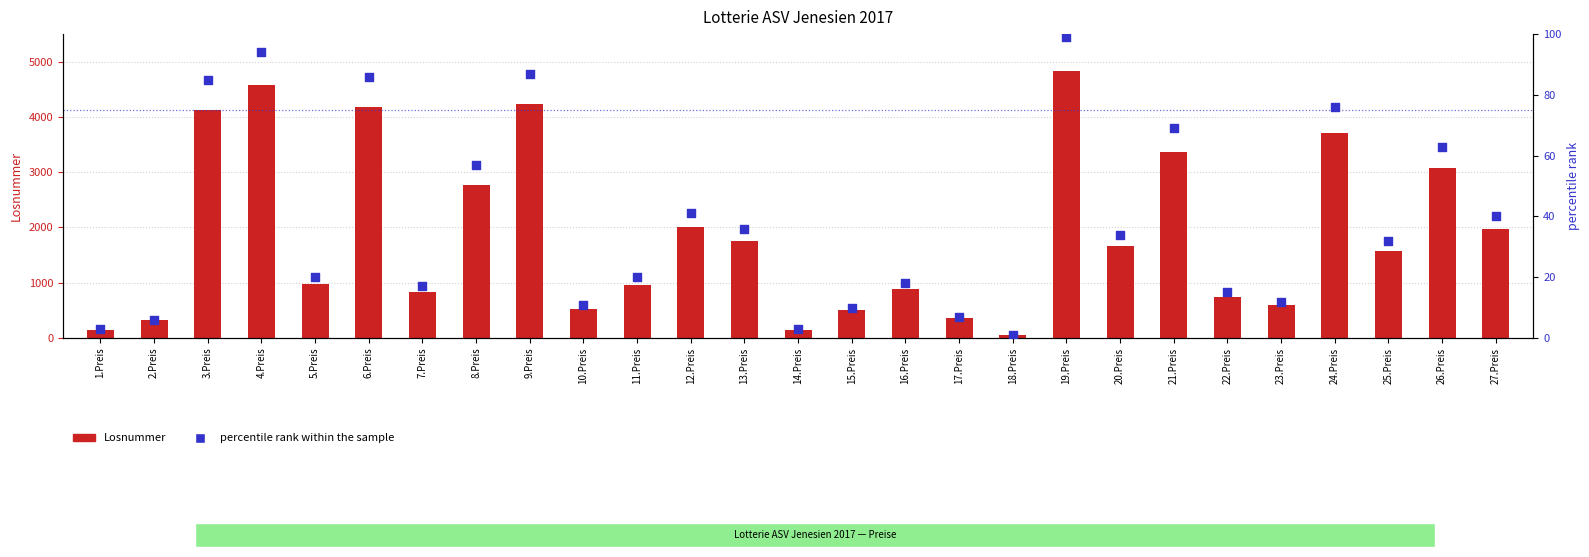

At how many categories does at least one series exceed 1653?

13